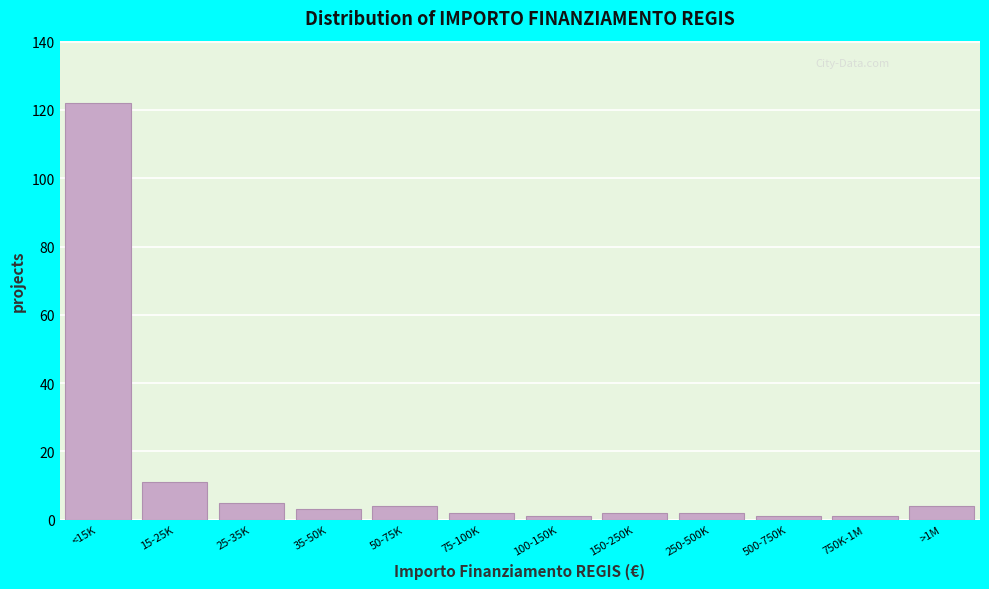

Reading left to right, transcribe all the data shown in this chart.

<15K=122	15-25K=11	25-35K=5	35-50K=3	50-75K=4	75-100K=2	100-150K=1	150-250K=2	250-500K=2	500-750K=1	750K-1M=1	>1M=4